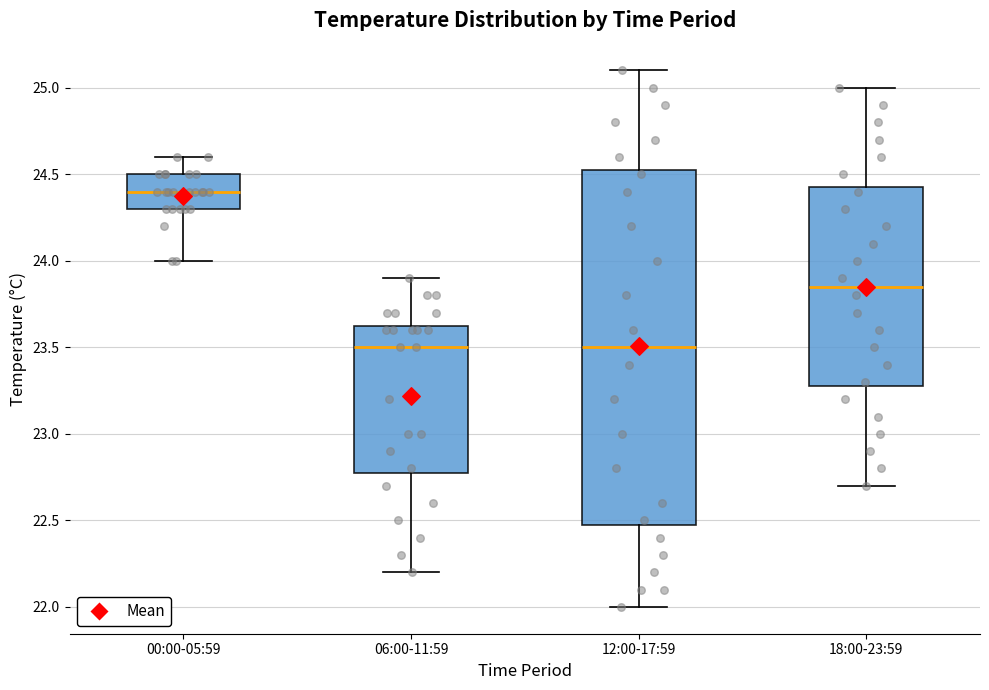

Reading left to right, transcribe this box plot: for each box, give where its median line is, the range the box spans, and where its two whiskers end, as read against the y-axis. The values are not printed on the chart, so give them approximately, as read against the axis.

00:00-05:59: median 24.40, box 24.30 to 24.50, whiskers 24.00 to 24.60
06:00-11:59: median 23.50, box 22.80 to 23.65, whiskers 22.20 to 23.90
12:00-17:59: median 23.50, box 22.50 to 24.55, whiskers 22.00 to 25.10
18:00-23:59: median 23.85, box 23.30 to 24.45, whiskers 22.70 to 25.00